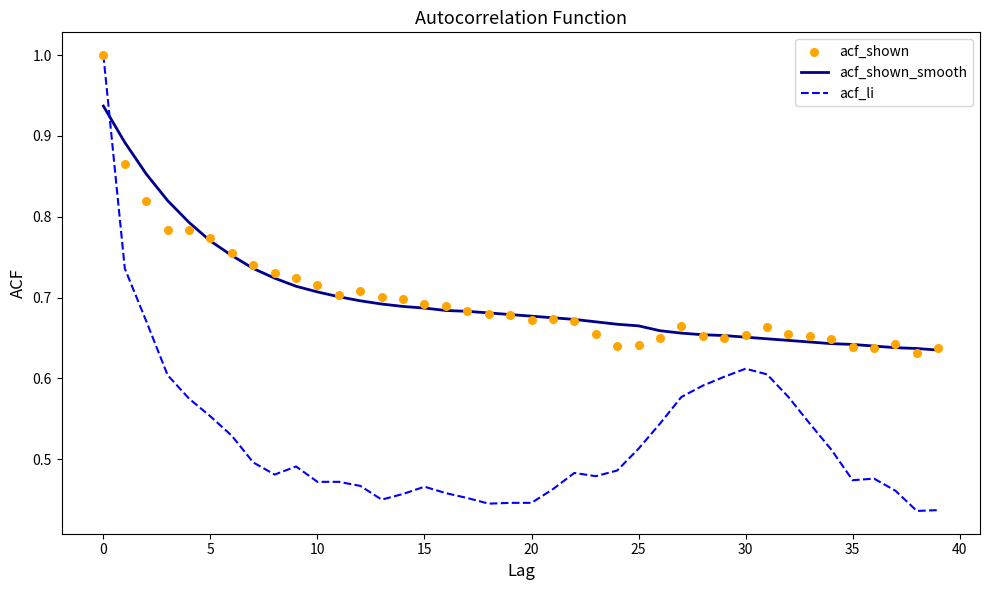

Which series contains the lowest Y value?

acf_li